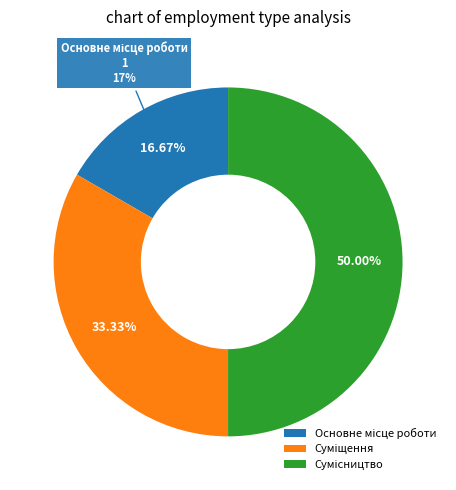

Does Сумісництво account for over 50% of the chart?

No